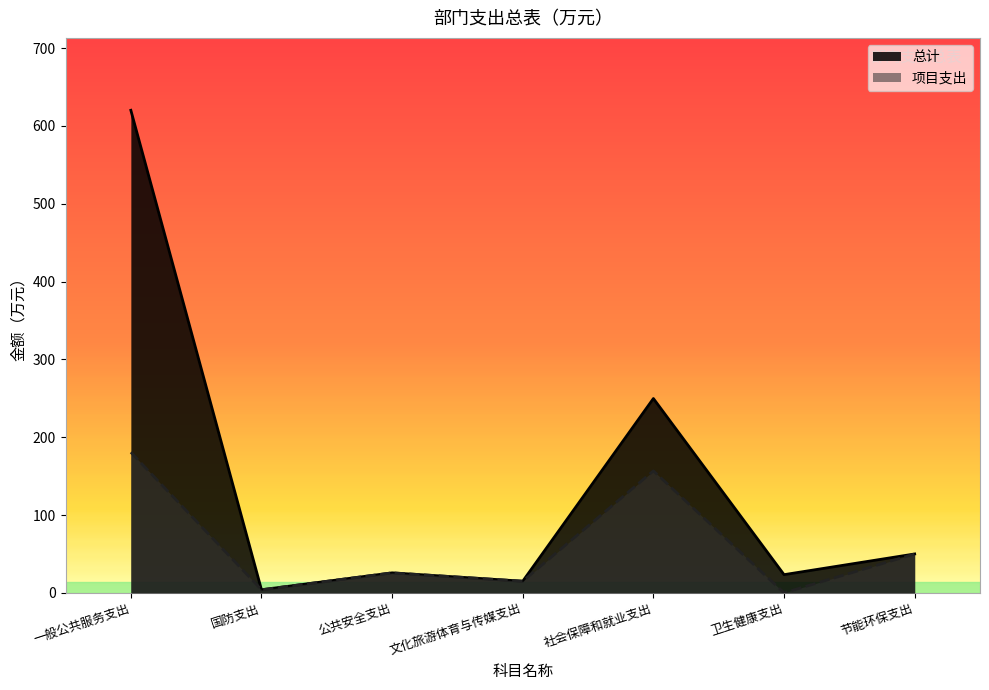

Rank the categories by 项目支出 value from highest to lowest.

一般公共服务支出, 社会保障和就业支出, 节能环保支出, 公共安全支出, 文化旅游体育与传媒支出, 国防支出, 卫生健康支出